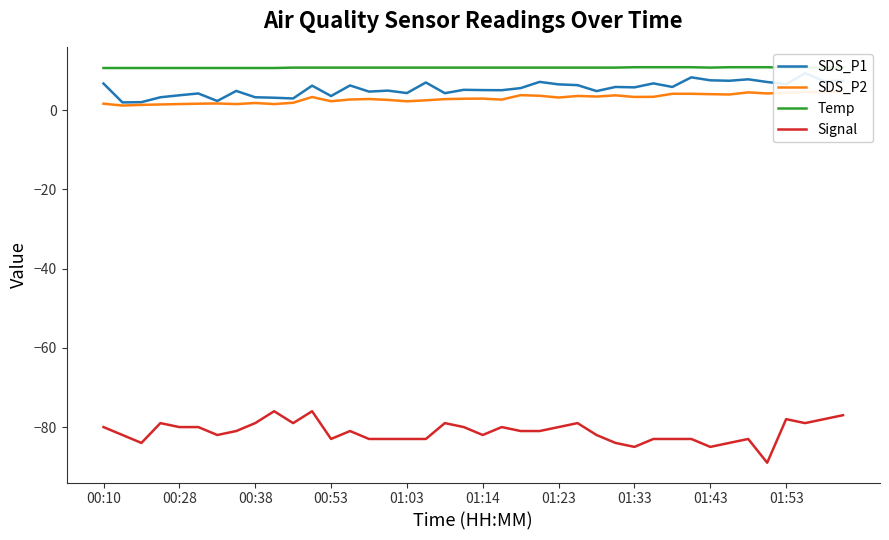

Does the chart have visible grid lines?

No